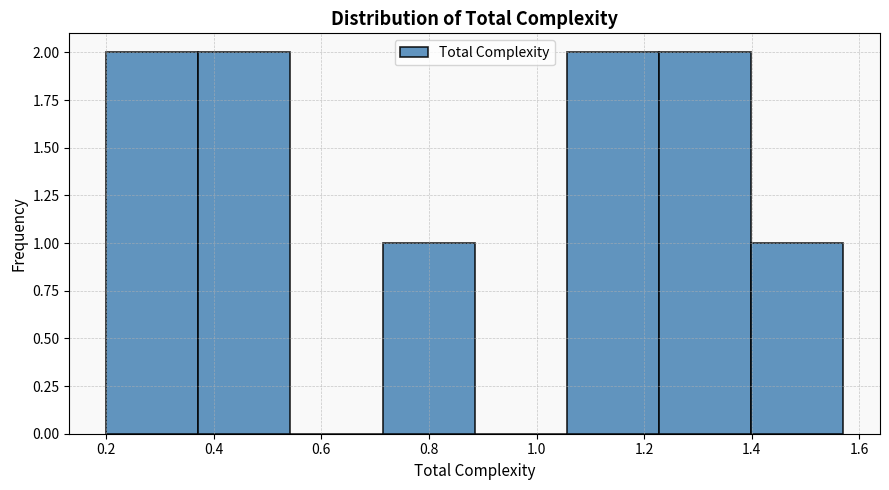

Reading left to right, list every bar in this chart as the range it spans on the x-axis followed by its height. Neither the bar edges nor the heights are printed on the chart, so give them approximately, as read against the axes.

0.20 to 0.38: 2
0.38 to 0.54: 2
0.54 to 0.72: 0
0.72 to 0.88: 1
0.88 to 1.06: 0
1.06 to 1.22: 2
1.22 to 1.40: 2
1.40 to 1.58: 1